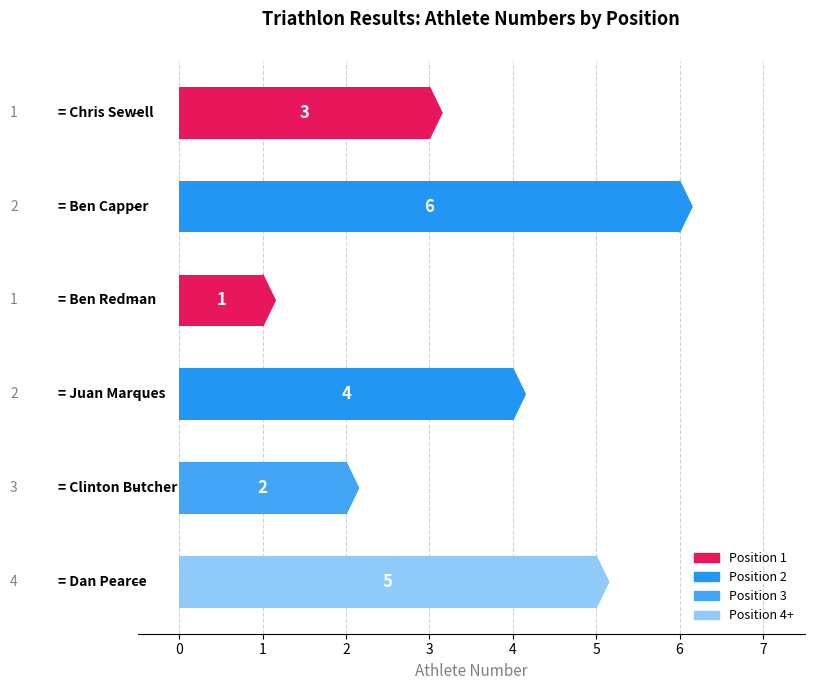

What is the smallest value displayed?

1